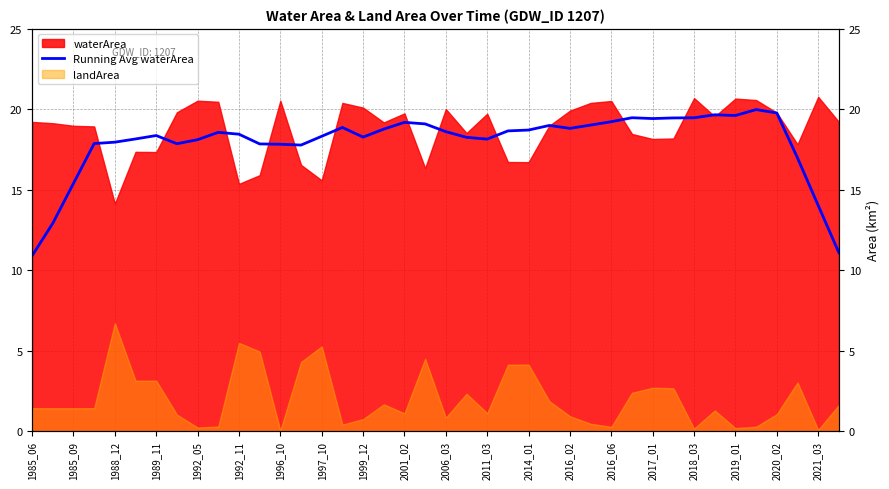

Rank the categories by value from highest to lowest.

35, 36, 33, 34, 29, 32, 31, 30, 28, 2020_02, 2021_03, 27, 25, 2017_01, 26, 2019_01, 24, 23, 20, 2001_02, 2006_03, 1996_10, 2016_06, 2018_03, 21, 1992_11, 22, 1999_12, 1992_05, 1989_11, 1997_10, 2011_03, 2014_01, 2016_02, 37, 1988_12, 38, 1985_09, 39, 1985_06